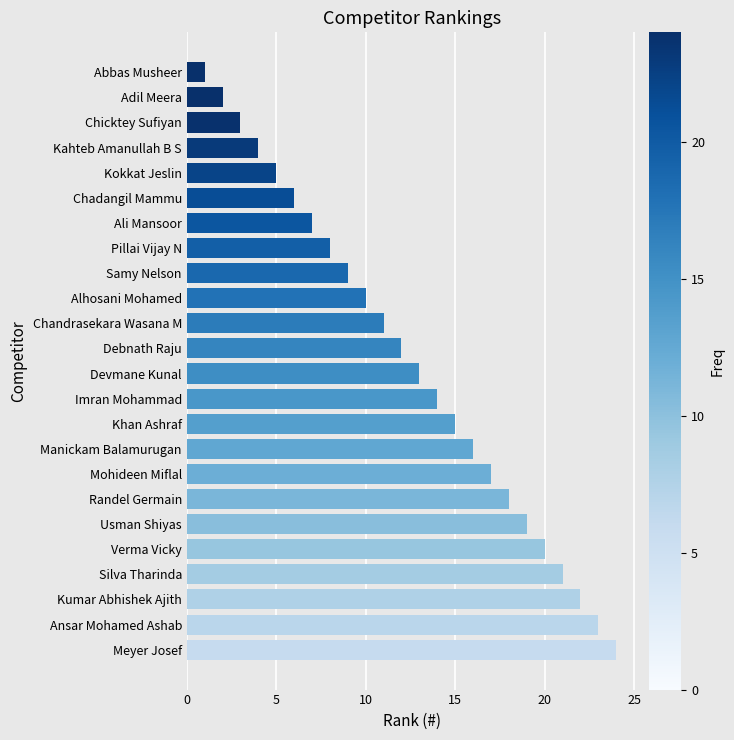

How many series are shown in this chart?

1